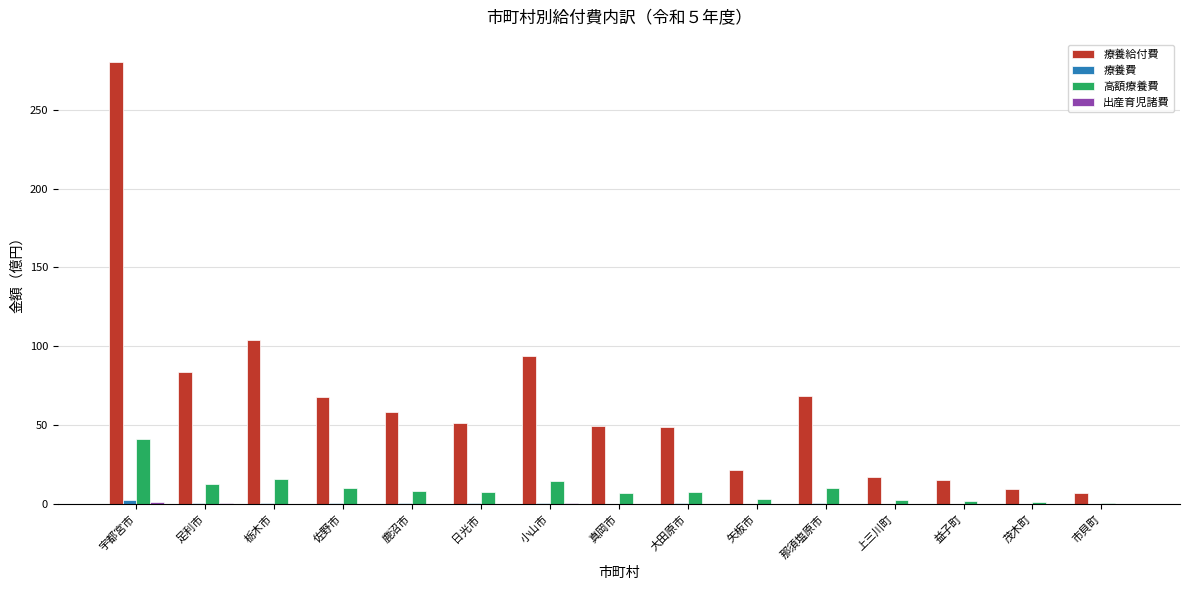

Does the chart contain stacked bars?

No